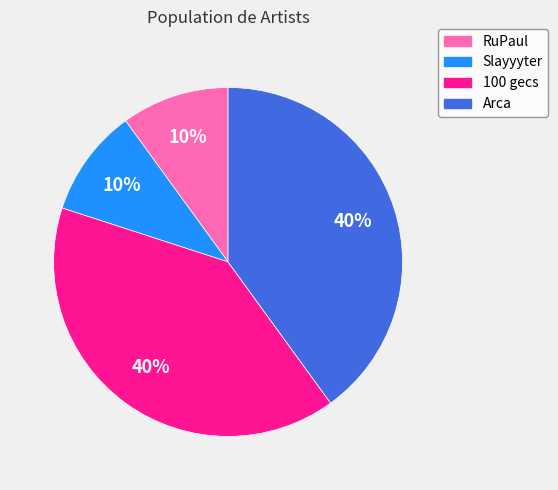

Is there a majority slice in this chart?

No